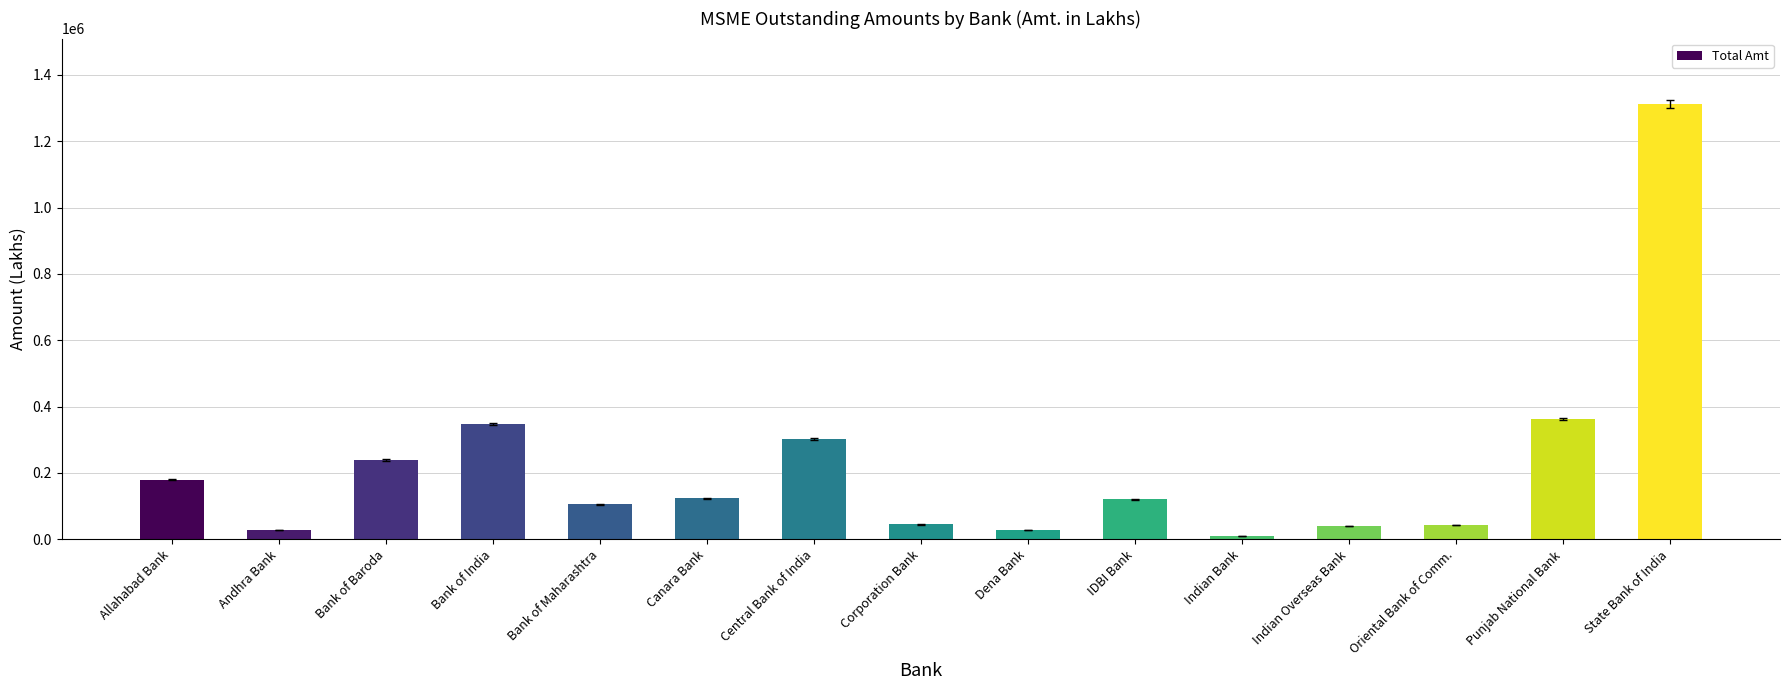

The value at IDBI Bank is 120479.0. True or false?

True